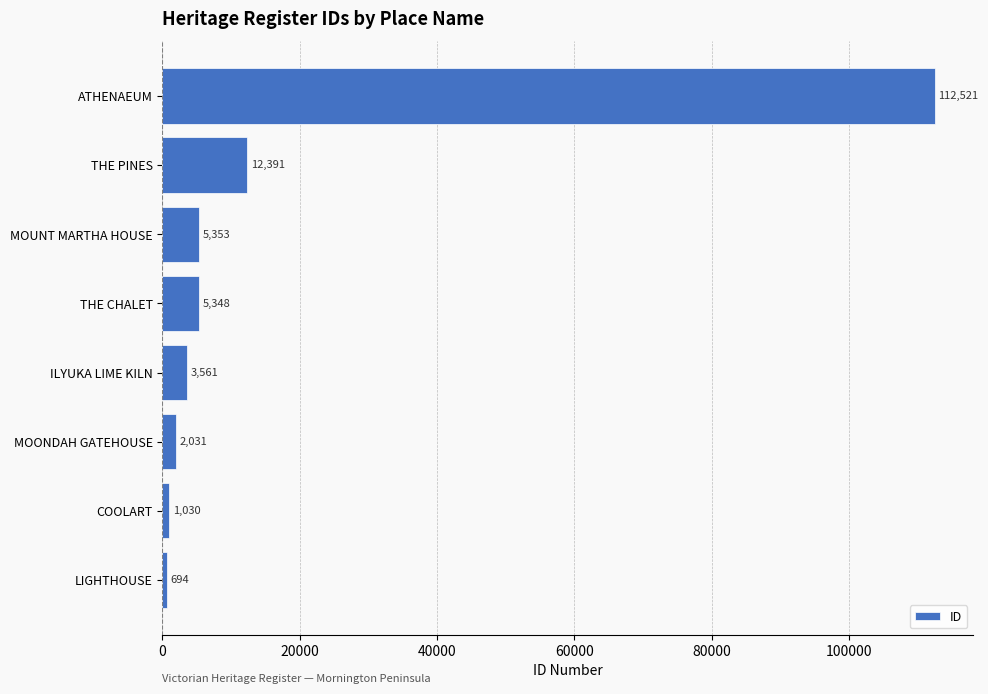

How many categories are shown in the chart?

8